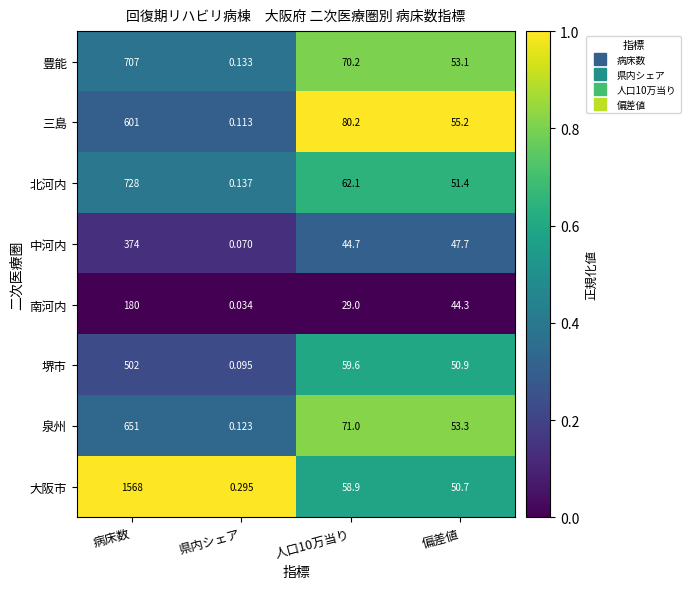

At how many categories does at least one series exceed 0?

4